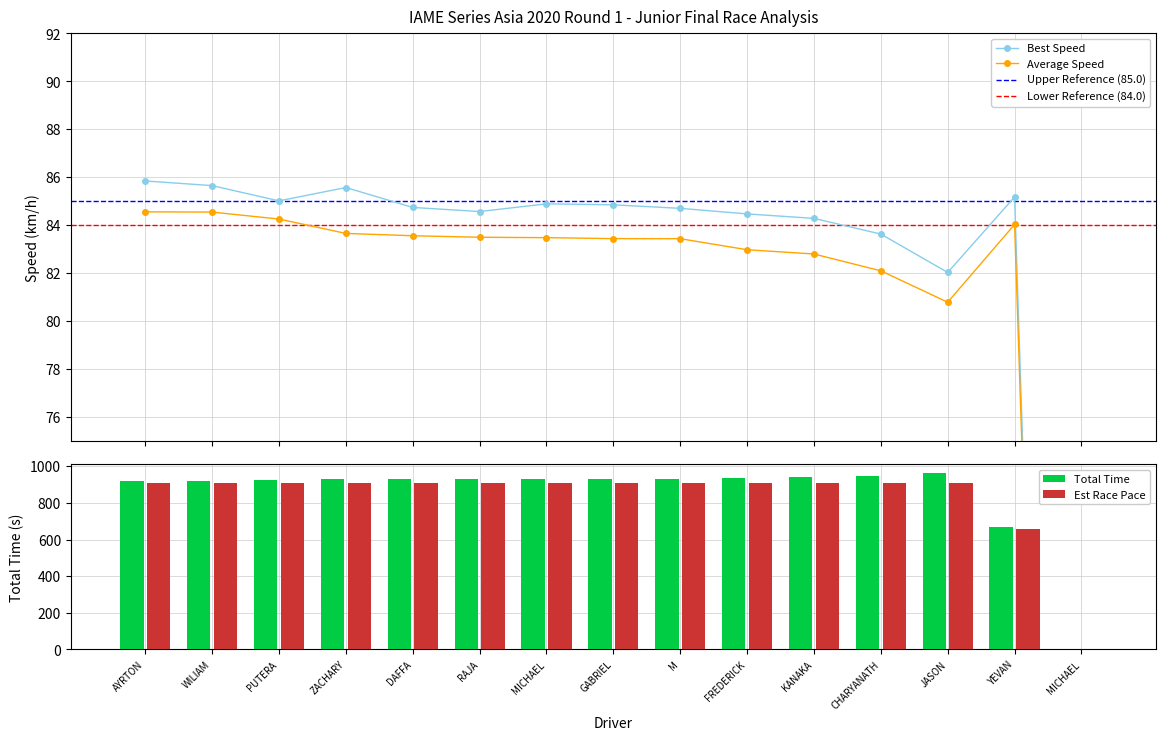

What is the maximum value for Best Speed?

85.8